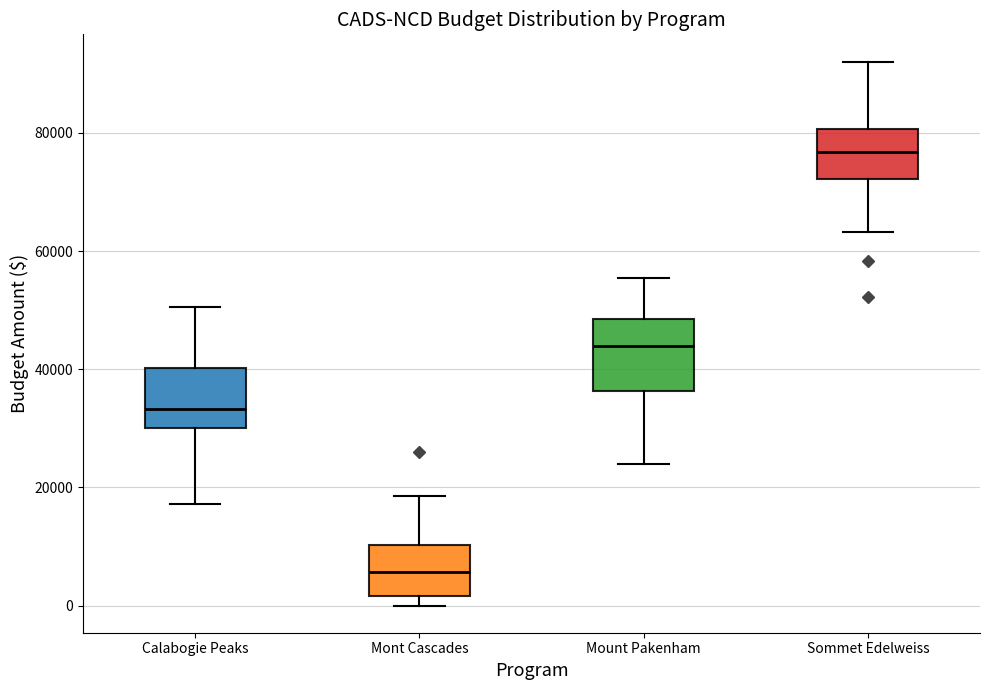

Which box's median line is the highest?

Sommet Edelweiss